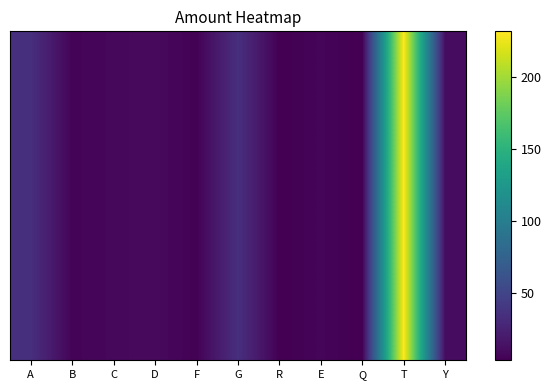

What is the change in value from B to Q?

-2